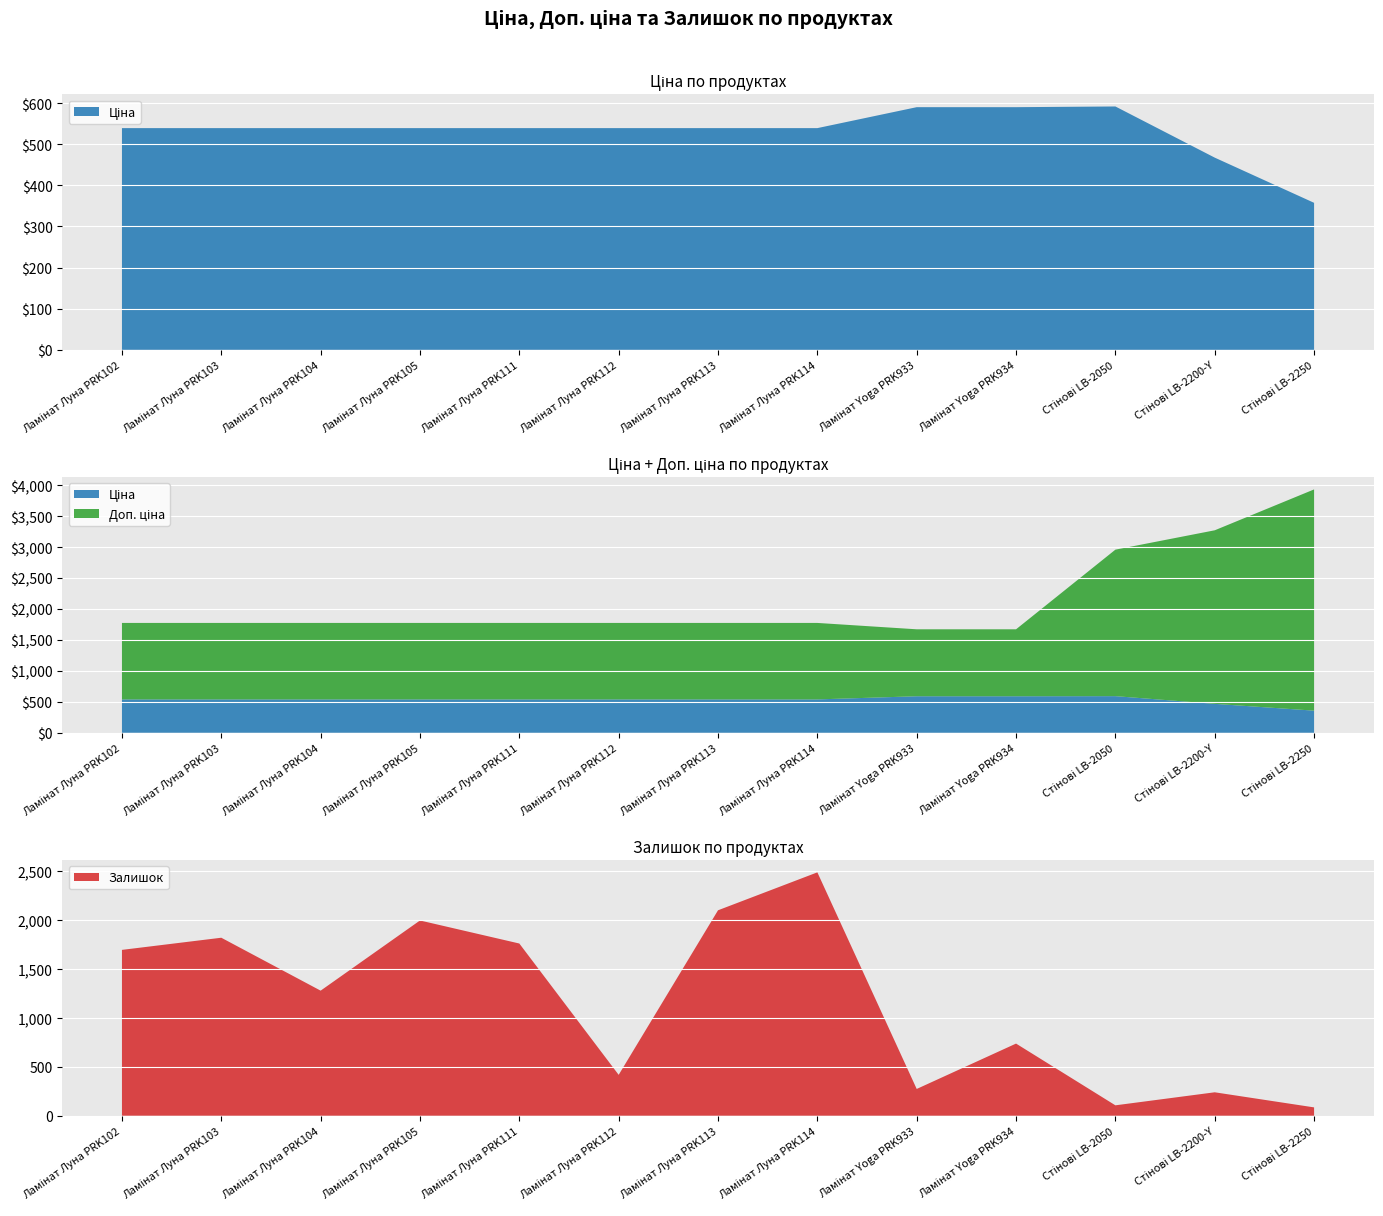

Reading left to right, list all the values displayed in this chart.

Ціна: Ламінат Луна PRK102=539.0	Ламінат Луна PRK103=539.0	Ламінат Луна PRK104=539.0	Ламінат Луна PRK105=539.0	Ламінат Луна PRK111=539.0	Ламінат Луна PRK112=539.0	Ламінат Луна PRK113=539.0	Ламінат Луна PRK114=539.0	Ламінат Yoga PRK933=589.9	Ламінат Yoga PRK934=589.9	Стінові LB-2050=591.6	Стінові LB-2200-Y=467.3	Стінові LB-2250=357.4
Доп. ціна: Ламінат Луна PRK102=1235.4	Ламінат Луна PRK103=1235.4	Ламінат Луна PRK104=1235.4	Ламінат Луна PRK105=1235.4	Ламінат Луна PRK111=1235.4	Ламінат Луна PRK112=1235.4	Ламінат Луна PRK113=1235.4	Ламінат Луна PRK114=1235.4	Ламінат Yoga PRK933=1081.7	Ламінат Yoga PRK934=1081.7	Стінові LB-2050=2366.5	Стінові LB-2200-Y=2803.6	Стінові LB-2250=3573.9
Залишок: Ламінат Луна PRK102=1692.0	Ламінат Луна PRK103=1816.0	Ламінат Луна PRK104=1276.0	Ламінат Луна PRK105=1992.0	Ламінат Луна PRK111=1757.0	Ламінат Луна PRK112=417.0	Ламінат Луна PRK113=2096.0	Ламінат Луна PRK114=2483.0	Ламінат Yoga PRK933=273.0	Ламінат Yoga PRK934=736.0	Стінові LB-2050=106.0	Стінові LB-2200-Y=239.0	Стінові LB-2250=85.0